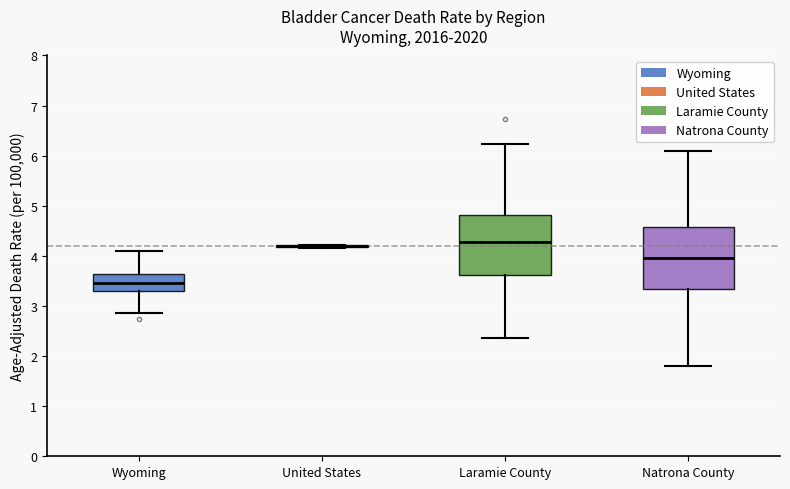

Where does the upper whisker of the box for Laramie County end on the y-axis? The values are not printed on the chart, so give them approximately, as read against the axis.

6.2